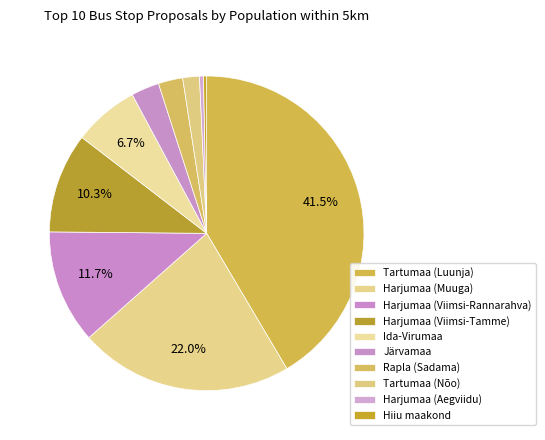

Which category has the smallest portion of the pie?

Hiiu maakond